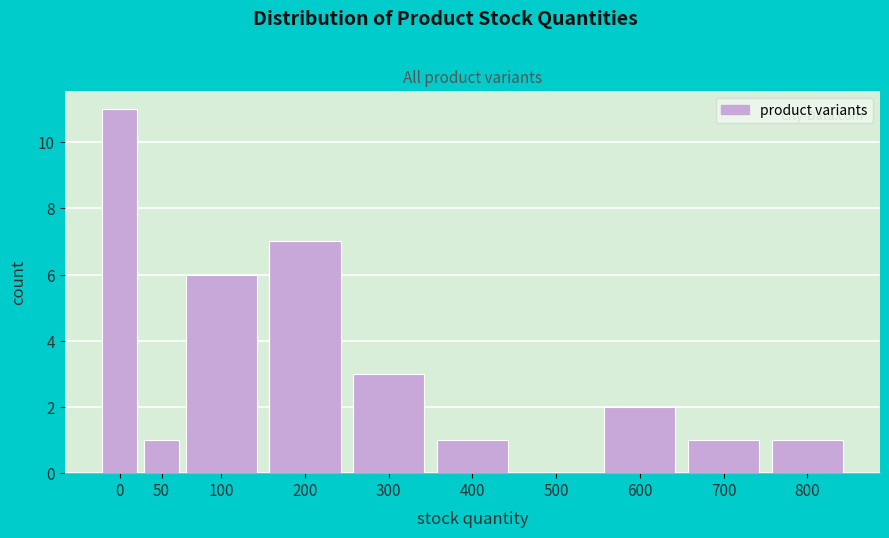

Reading left to right, transcribe all the data shown in this chart.

0=11	50=1	100=6	200=7	300=3	400=1	500=0	600=2	700=1	800=1